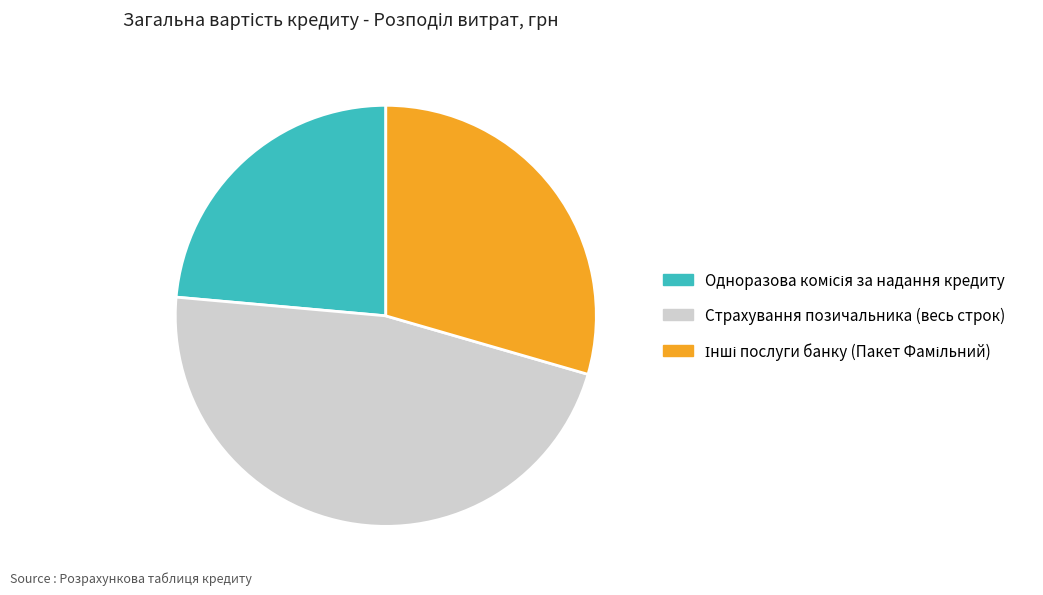

Which slice is the largest?

Страхування позичальника (весь строк)